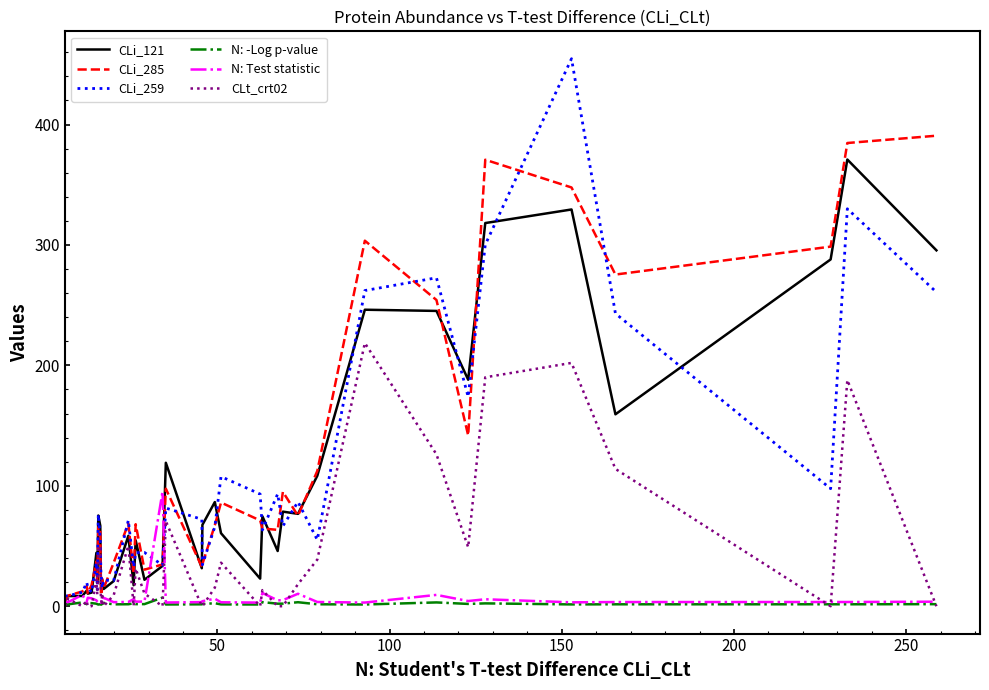

What is the maximum value for CLi_259?

454.7